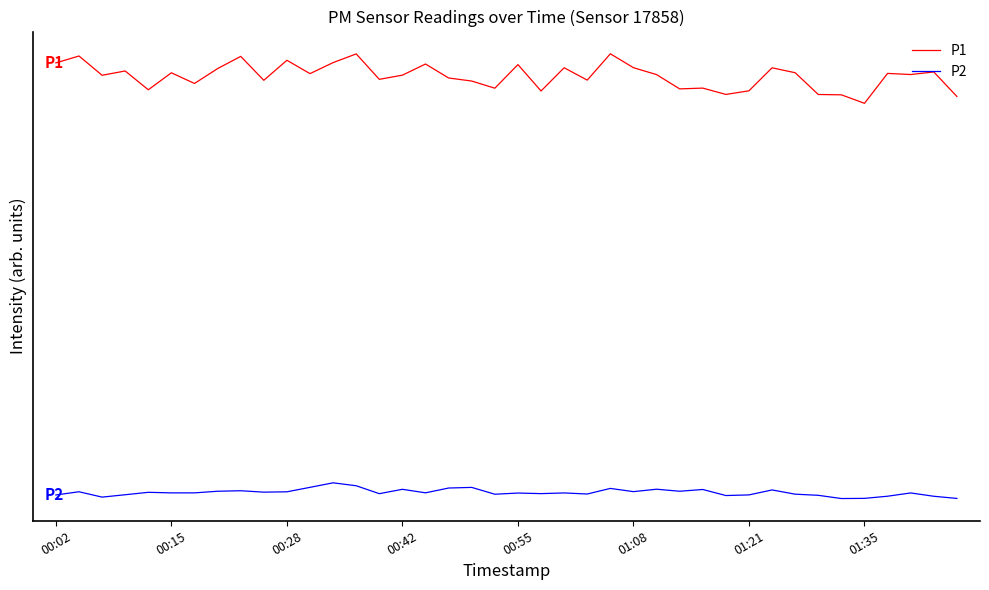

Is this an area chart (filled region under the line)?

No